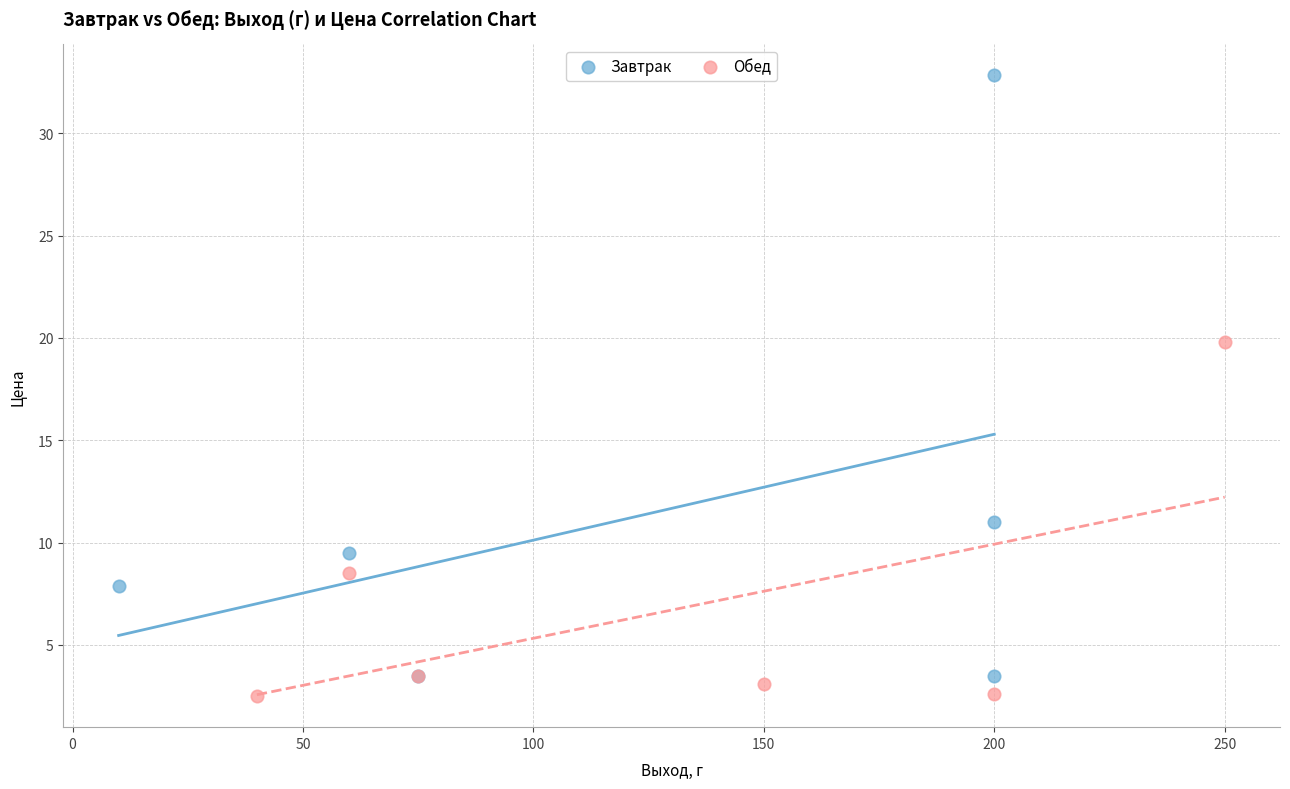

Which series has the largest Y range (max minus min)?

Завтрак